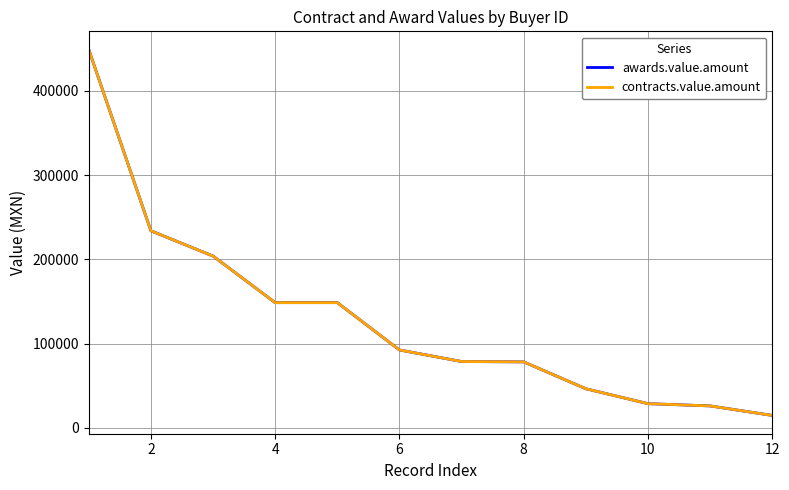

Does the chart have visible grid lines?

Yes